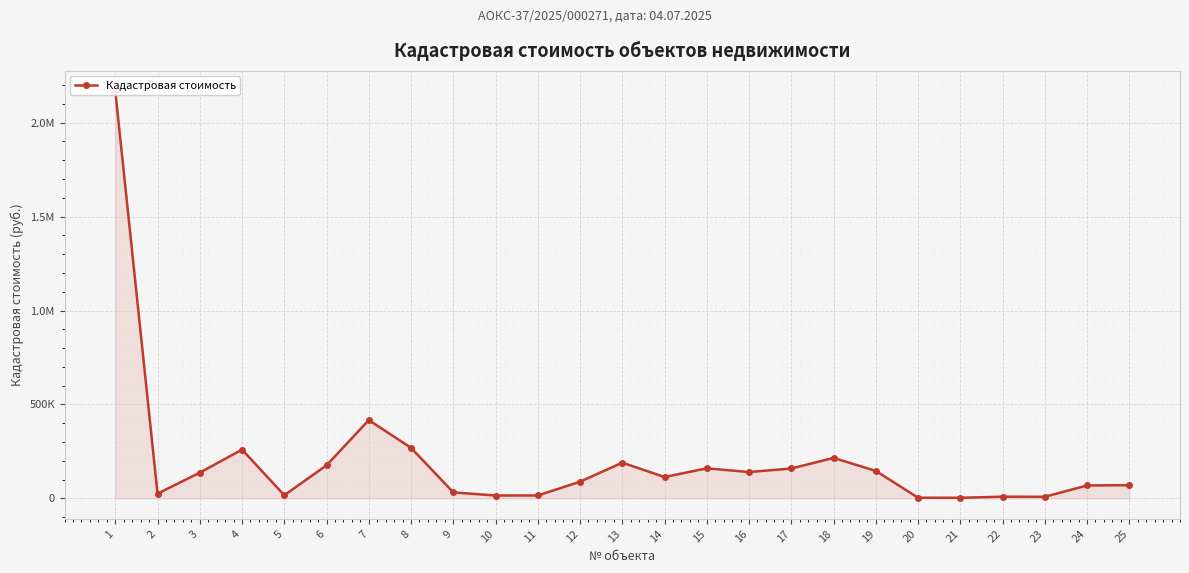

What is the difference between the second highest and minimum values?

413328.2